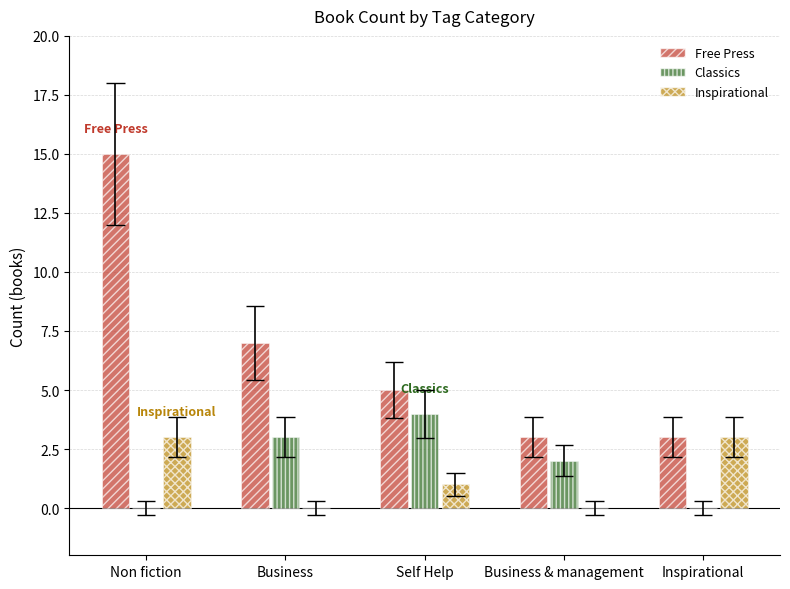

How many data points in Classics are above 2?

2